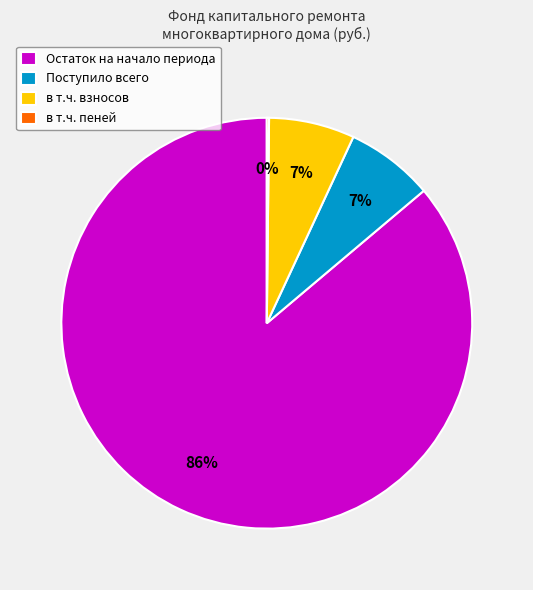

Combined, do в т.ч. взносов and Остаток на начало периода account for over 50%?

Yes